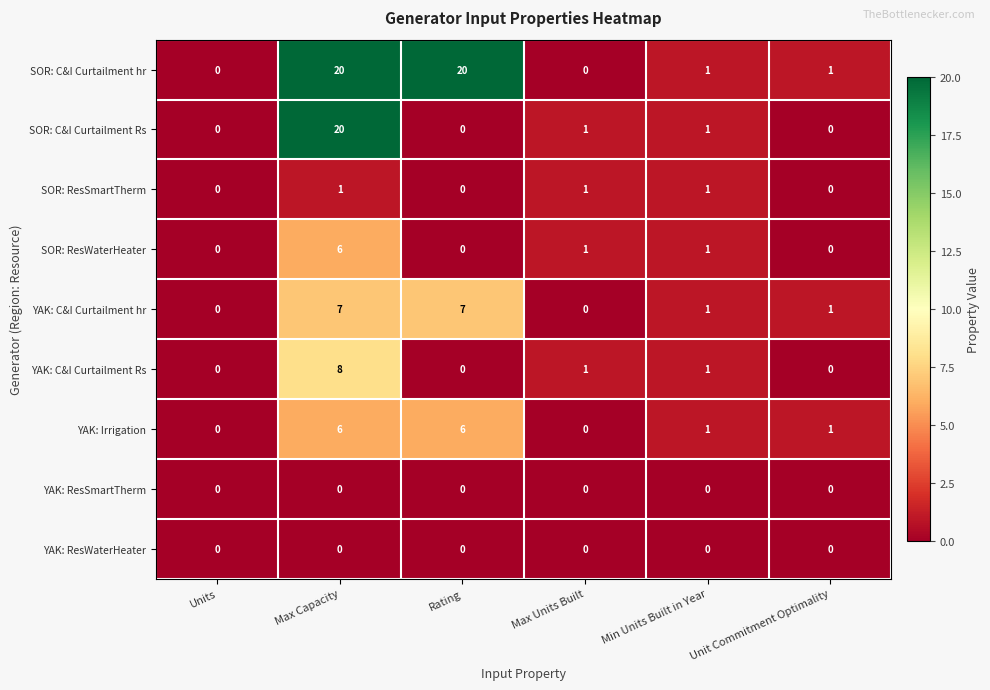

Is it true that YAK: Irrigation equals 6 at Max Capacity?

True